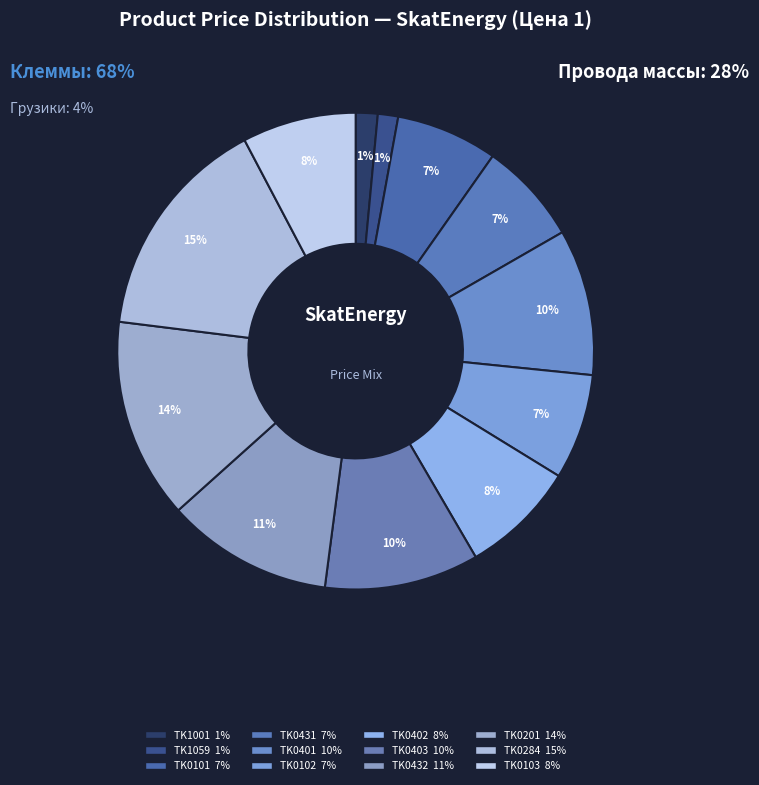

How many slices are in this pie chart?

12